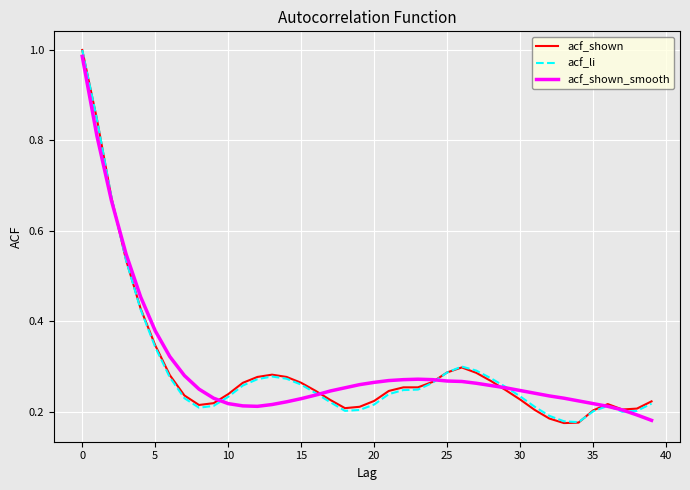

The acf_shown_smooth series shows 0.1 at 10. True or false?

False